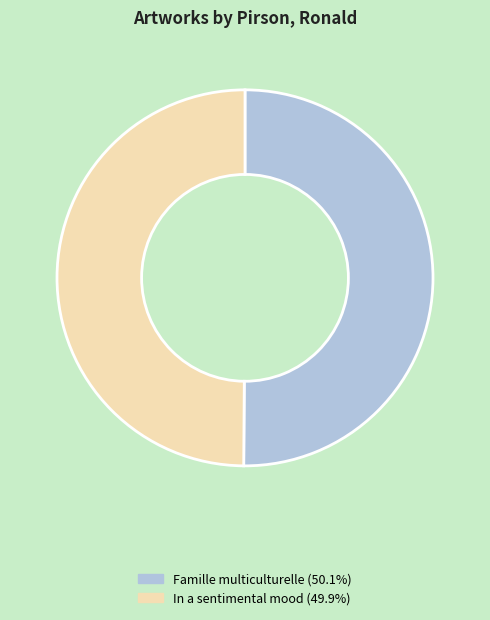

Approximately how many times larger is the value at In a sentimental mood (49.9%) compared to Famille multiculturelle (50.1%)?

1.0